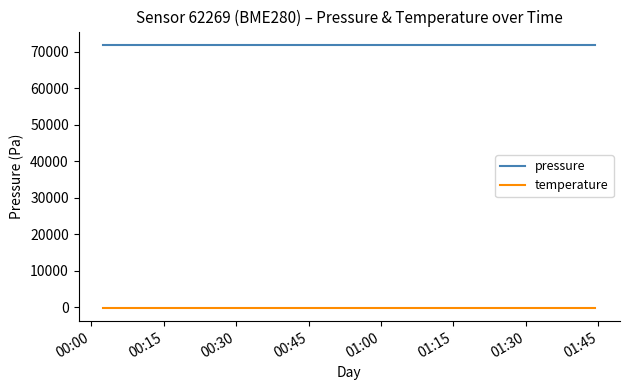

Rank the series by their maximum value, from highest to lowest.

pressure, temperature